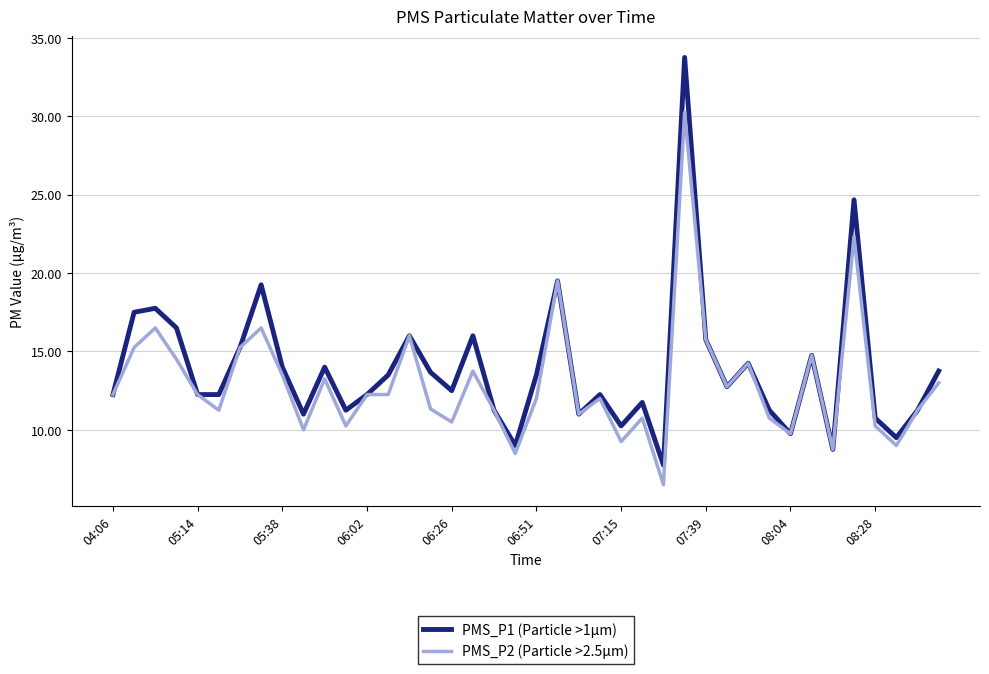

List the series in order of their peak value, lowest first.

PMS_P2 (Particle >2.5μm), PMS_P1 (Particle >1μm)